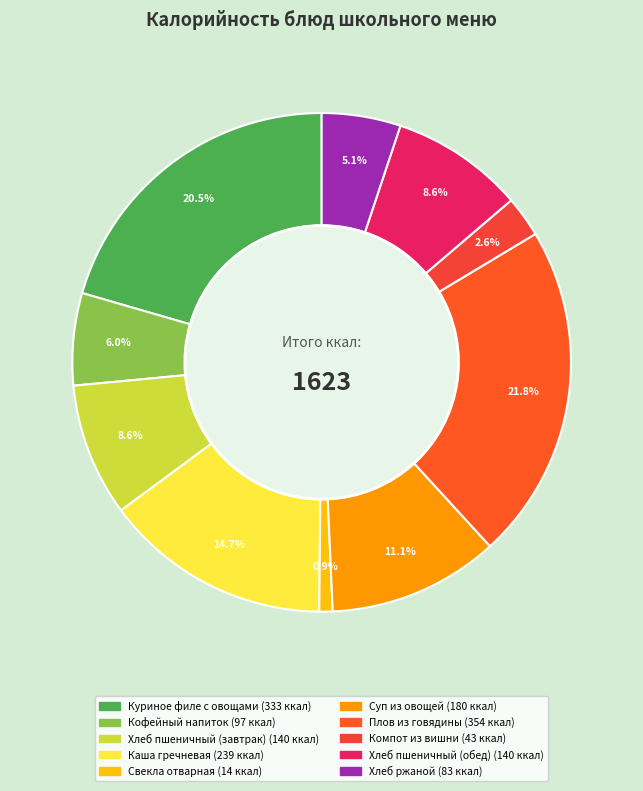

To the nearest percent, what portion does Плов из говядины represent?

22%